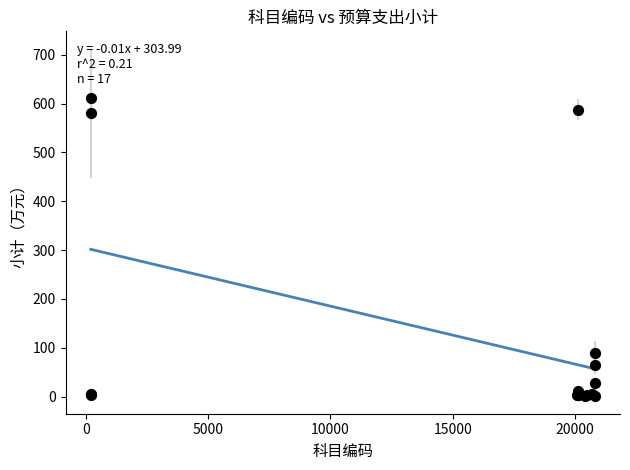

What Y value in the scatter plot is closest to 306?

89.9